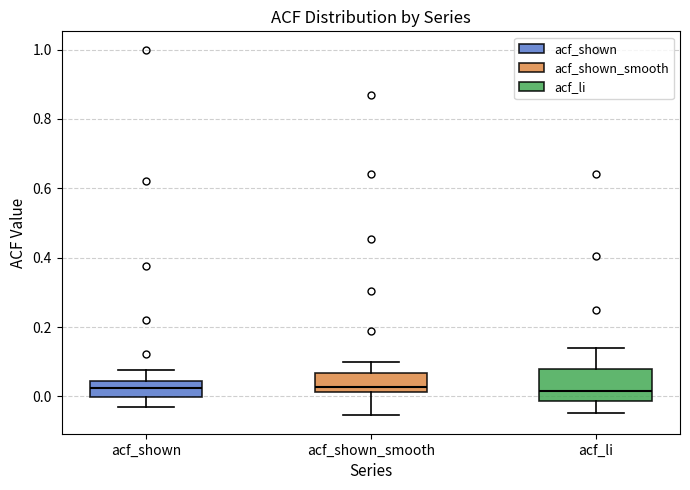

Which box is the tallest, from its lower edge to its upper edge?

acf_li